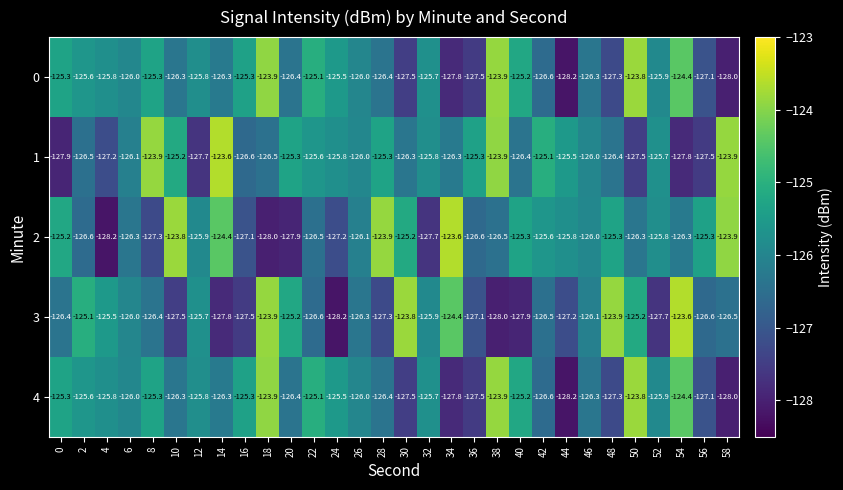

What value does the 3 series have at 18?

-123.9